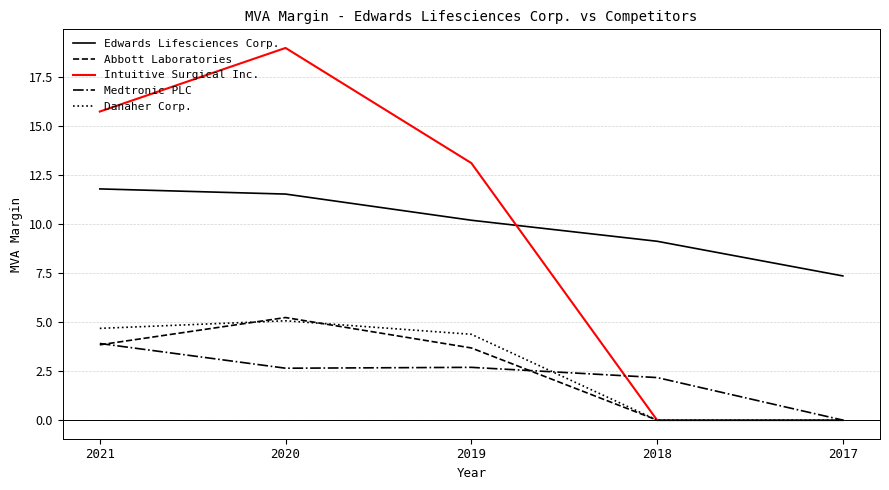

The value of Medtronic PLC at 2017 is 2.4. True or false?

False